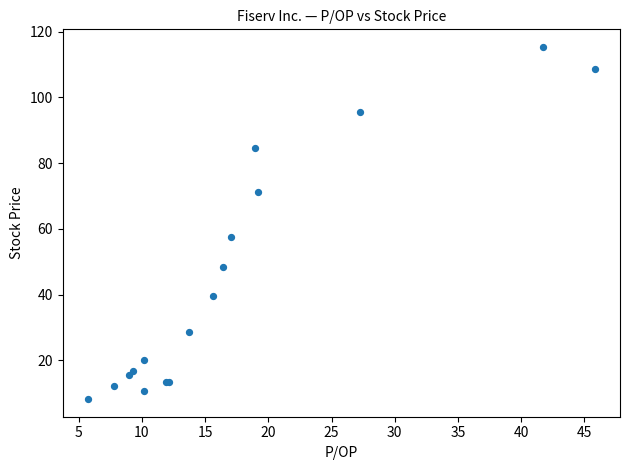

What Y value in the scatter plot is closest to 61?

57.5